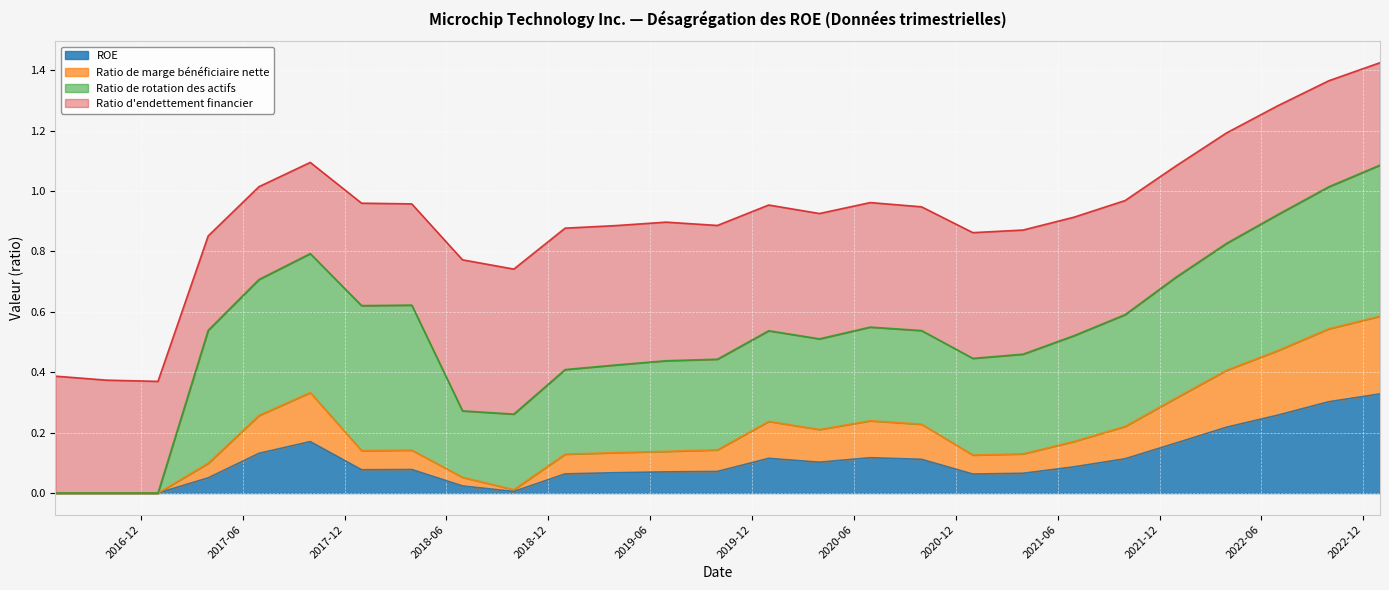

How many lines are shown in the chart?

4